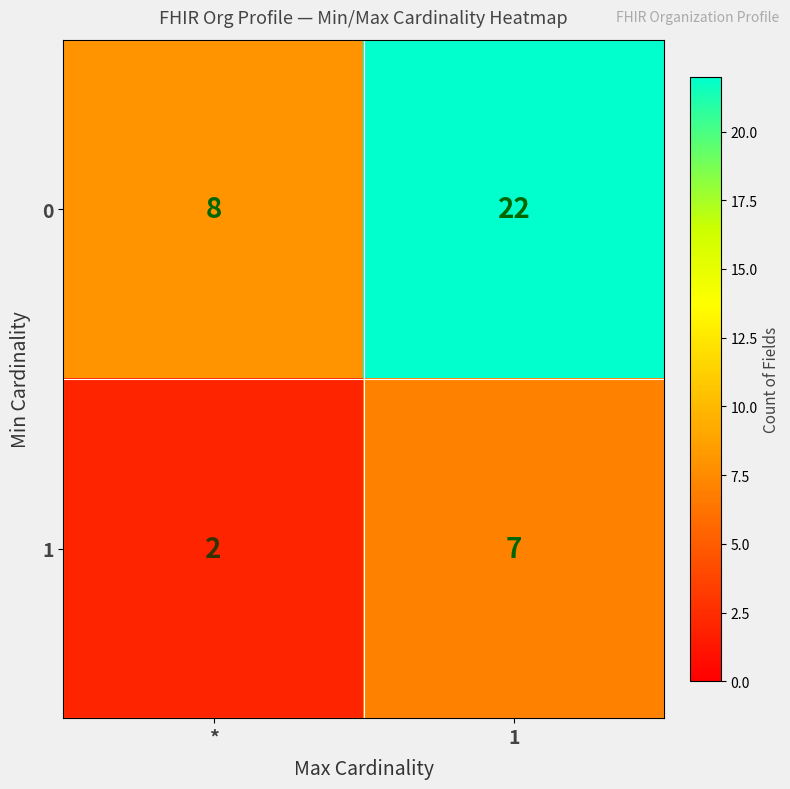

What is the sum of all 0 values?

30